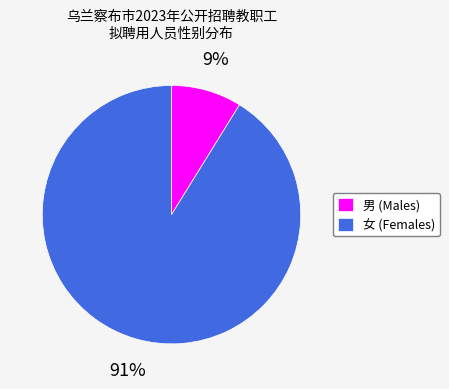

Which slice is the largest?

女